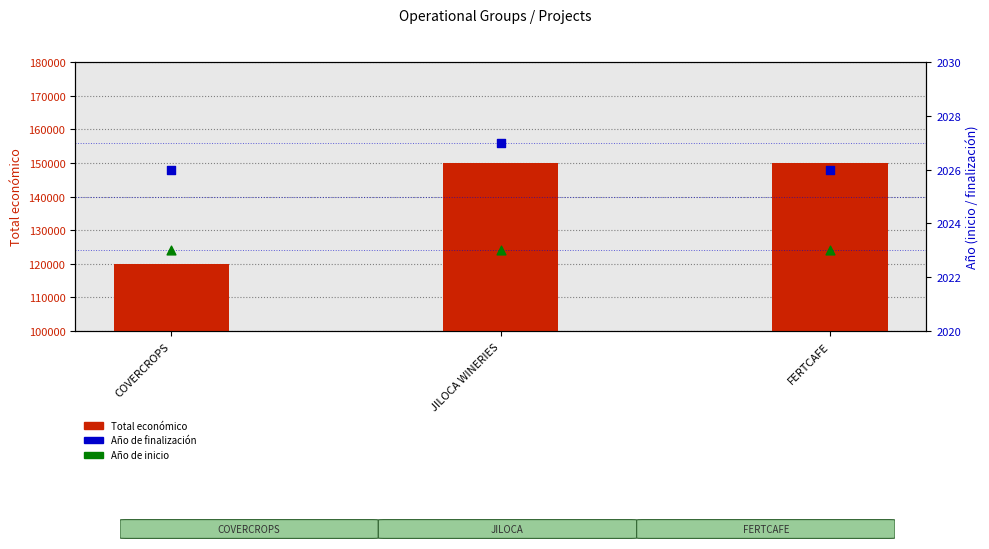

Which series reaches the minimum Y coordinate?

Año de inicio